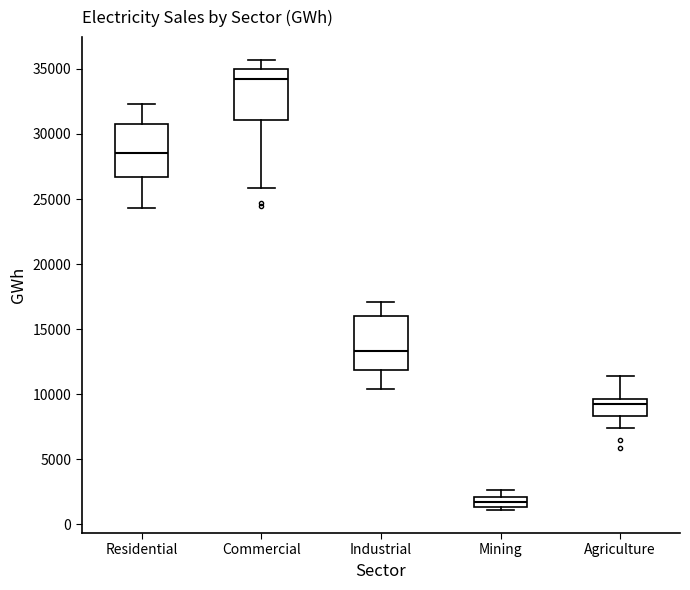

Which box has the lowest median line?

Mining